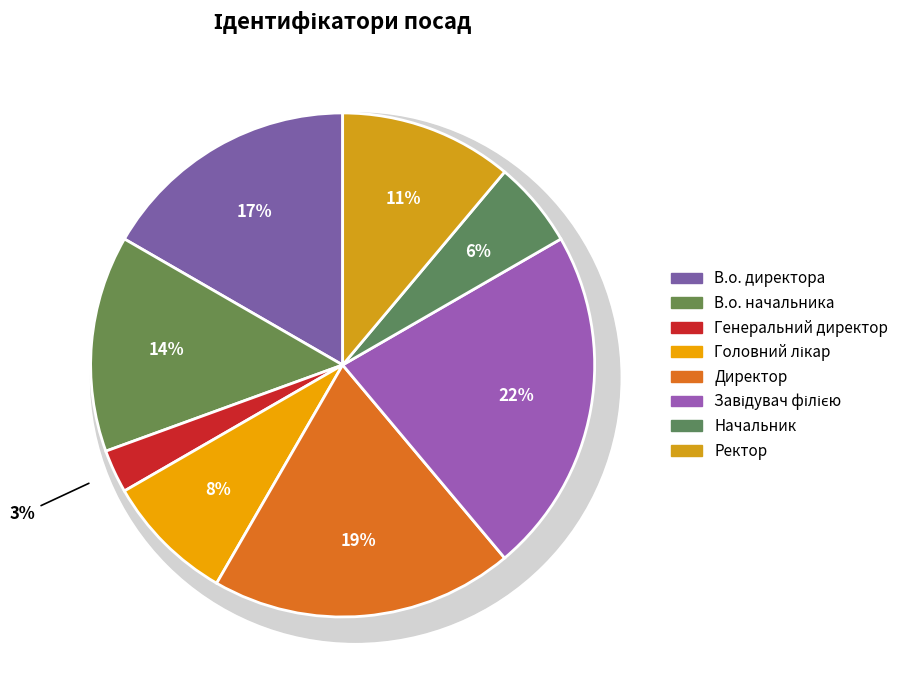

Combined, do В.о. начальника and Головний лікар account for over 50%?

No